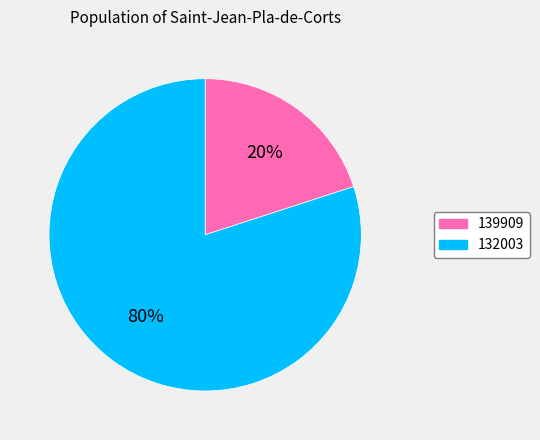

To the nearest percent, what portion does 139909 represent?

20%